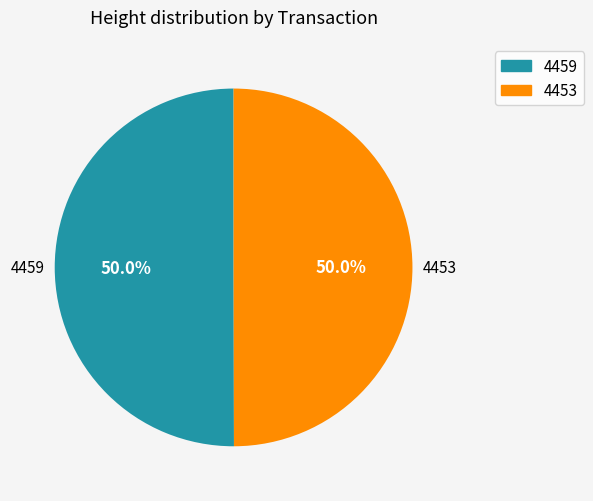

To the nearest percent, what percentage of the pie is 4459?

50%